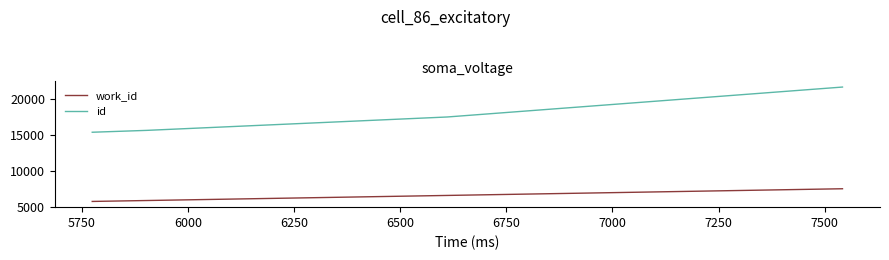

Which series has the largest total across all categories?

id